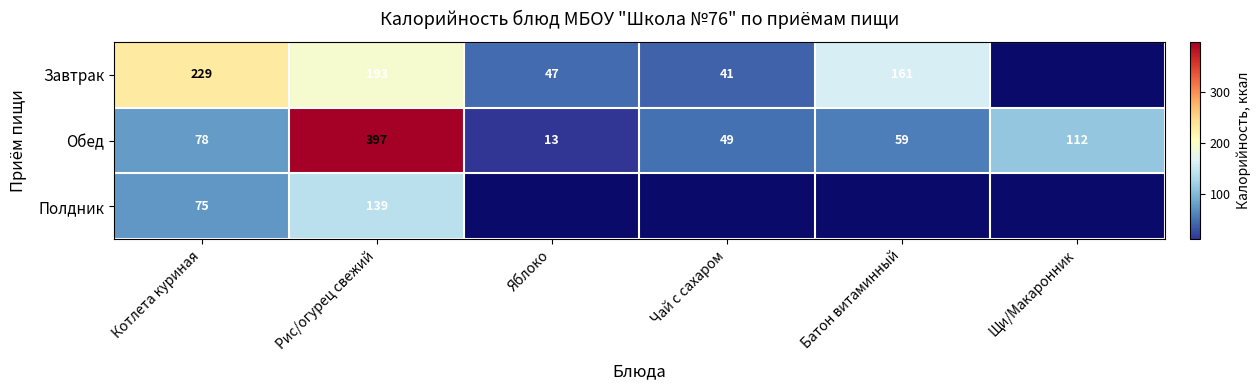

What is the sum of the Завтрак values at Батон витаминный and Чай с сахаром?

202